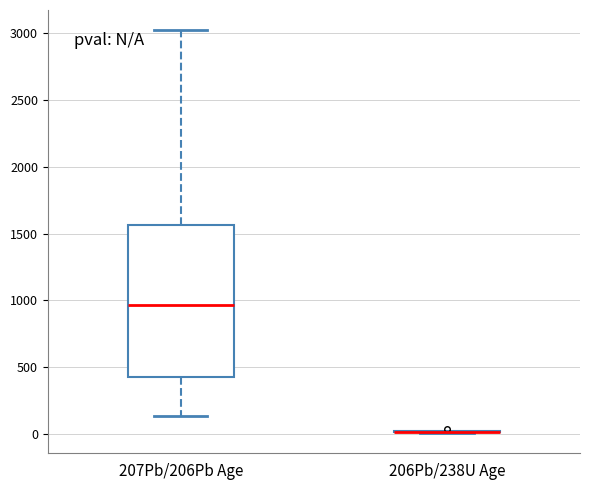

Which box is the tallest, from its lower edge to its upper edge?

207Pb/206Pb Age